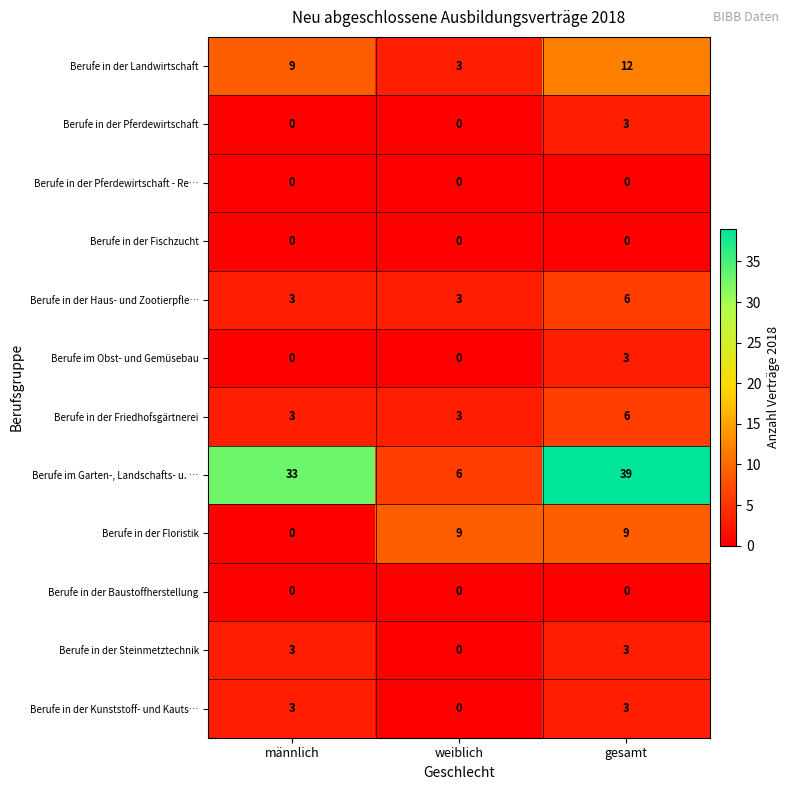

At how many categories does at least one series exceed 3?

3